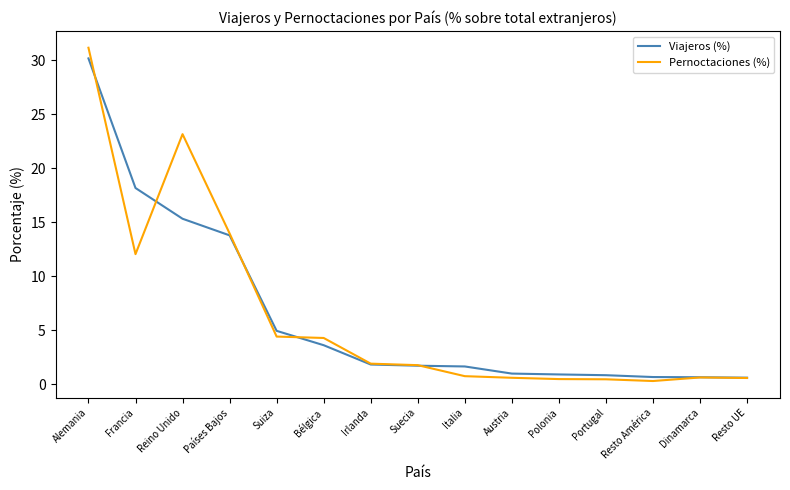

What is the difference between the highest and lowest values at Suiza?

0.5